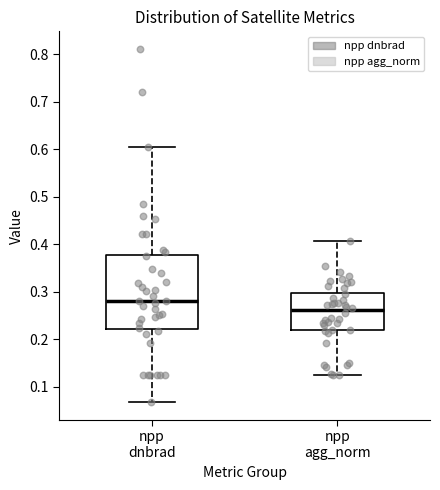

Reading left to right, read every box against the y-axis: the position of its median line, the range the box covers, and the ends of its whiskers. The values are not printed on the chart, so give them approximately, as read against the axis.

npp dnbrad: median 0.28, box 0.22 to 0.38, whiskers 0.07 to 0.60
npp agg_norm: median 0.26, box 0.22 to 0.30, whiskers 0.12 to 0.41